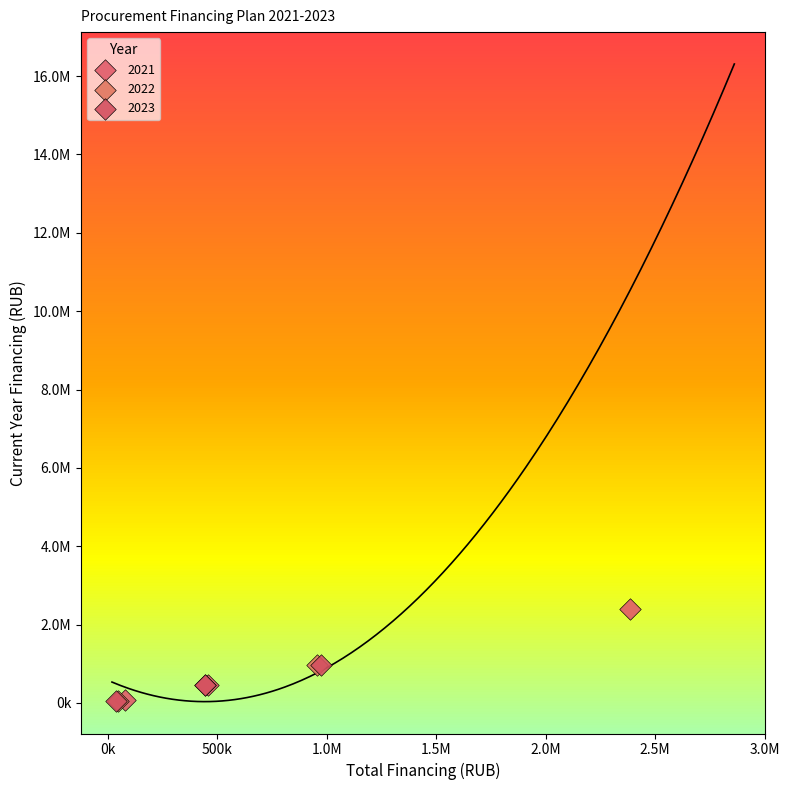

What are all the series names shown in the legend?

2021, 2022, 2023